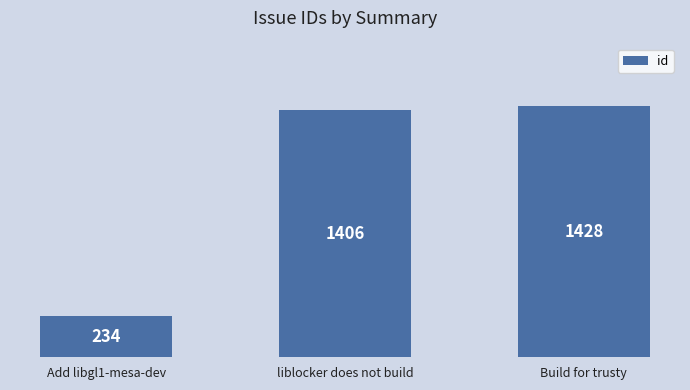

What is the ratio of the value at Build for trusty to the value at liblocker does not build?

1.0